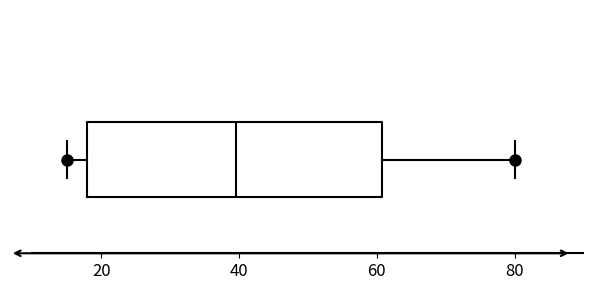

Read this box plot against the x-axis: the position of the median line, the range covered by the box, and the ends of both whiskers. The values are not printed on the chart, so give them approximately, as read against the axis.

median 40, box 18 to 60, whiskers 16 to 80